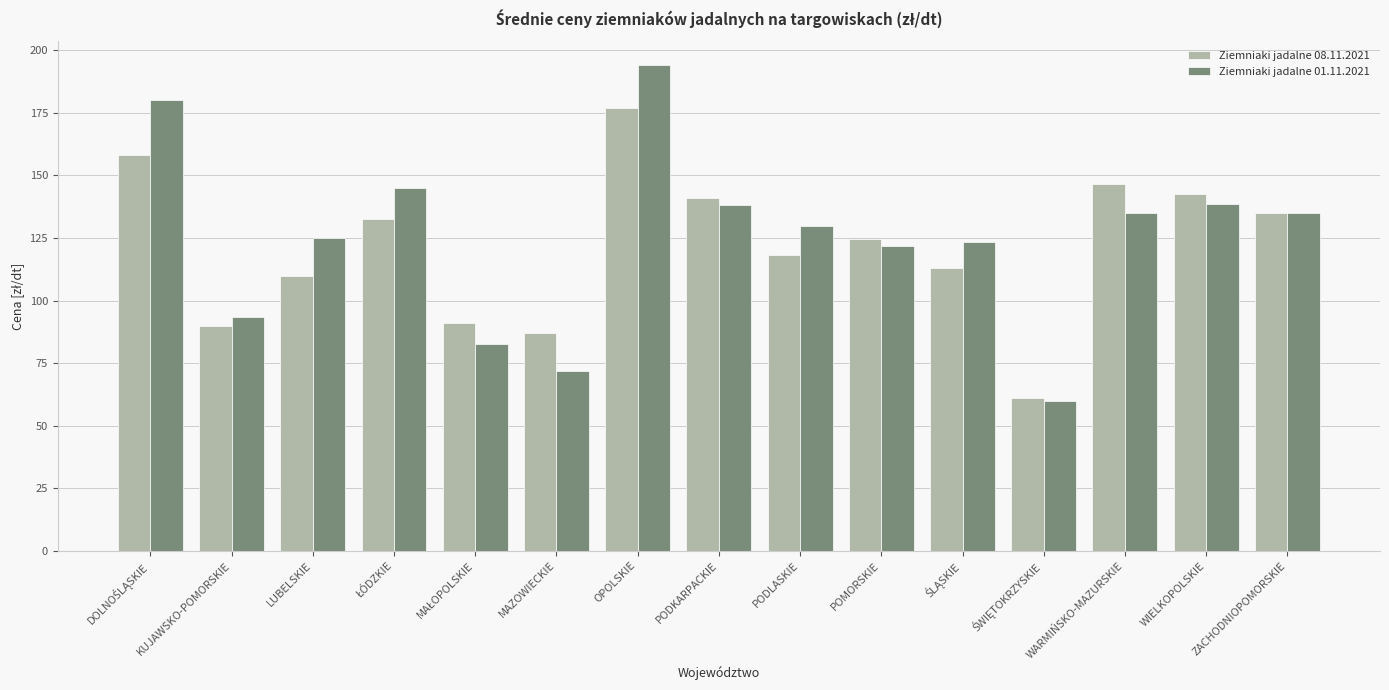

List the series in order of their peak value, highest first.

Ziemniaki jadalne 01.11.2021, Ziemniaki jadalne 08.11.2021